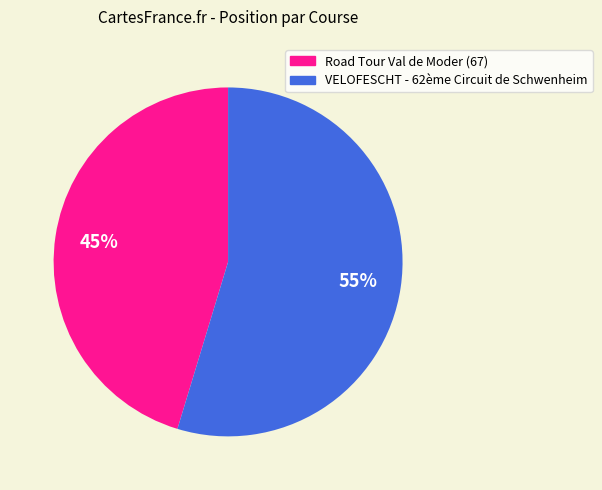

To the nearest percent, what percentage of the pie is VELOFESCHT - 62ème Circuit de Schwenheim?

55%